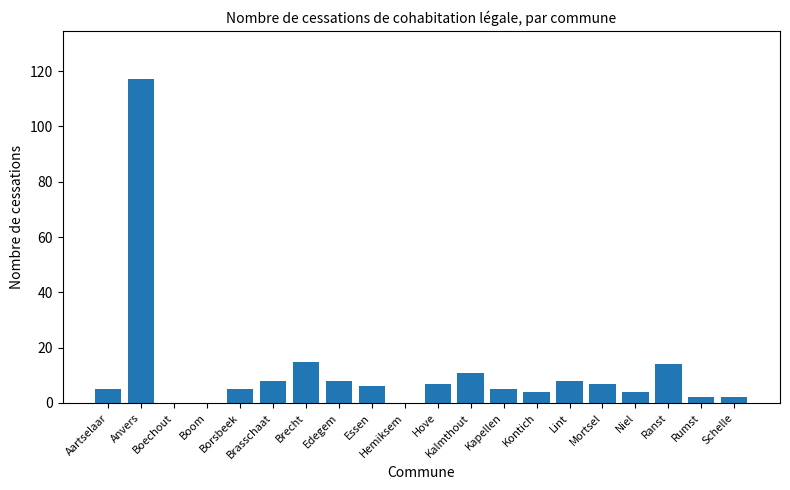

Which label corresponds to the largest value in the chart?

Anvers